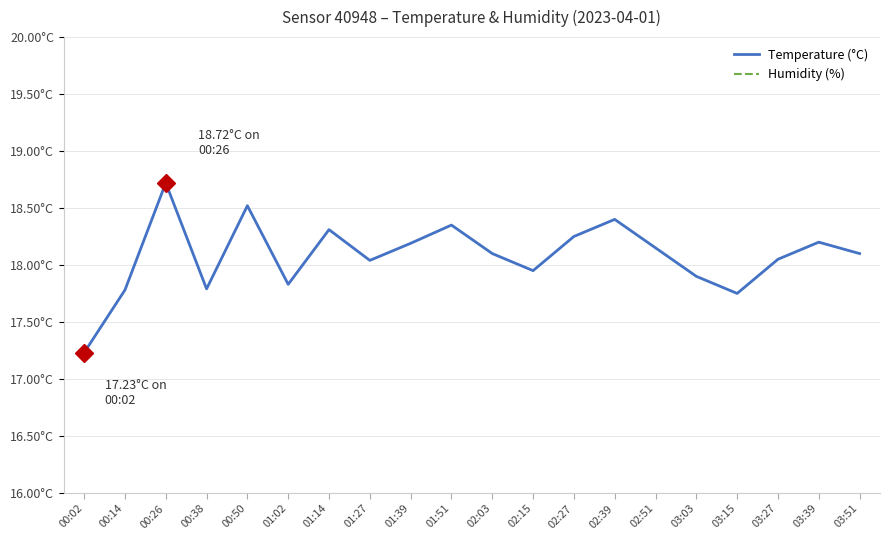

Is it true that Humidity (%) equals 16.4 at 02:51?

False